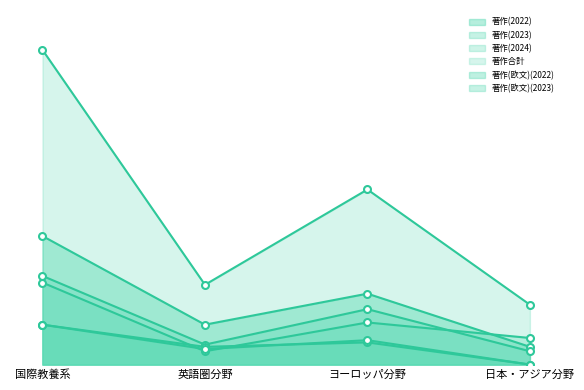

Is it true that 著作(欧文)(2023) equals 11 at ヨーロッパ分野?

True